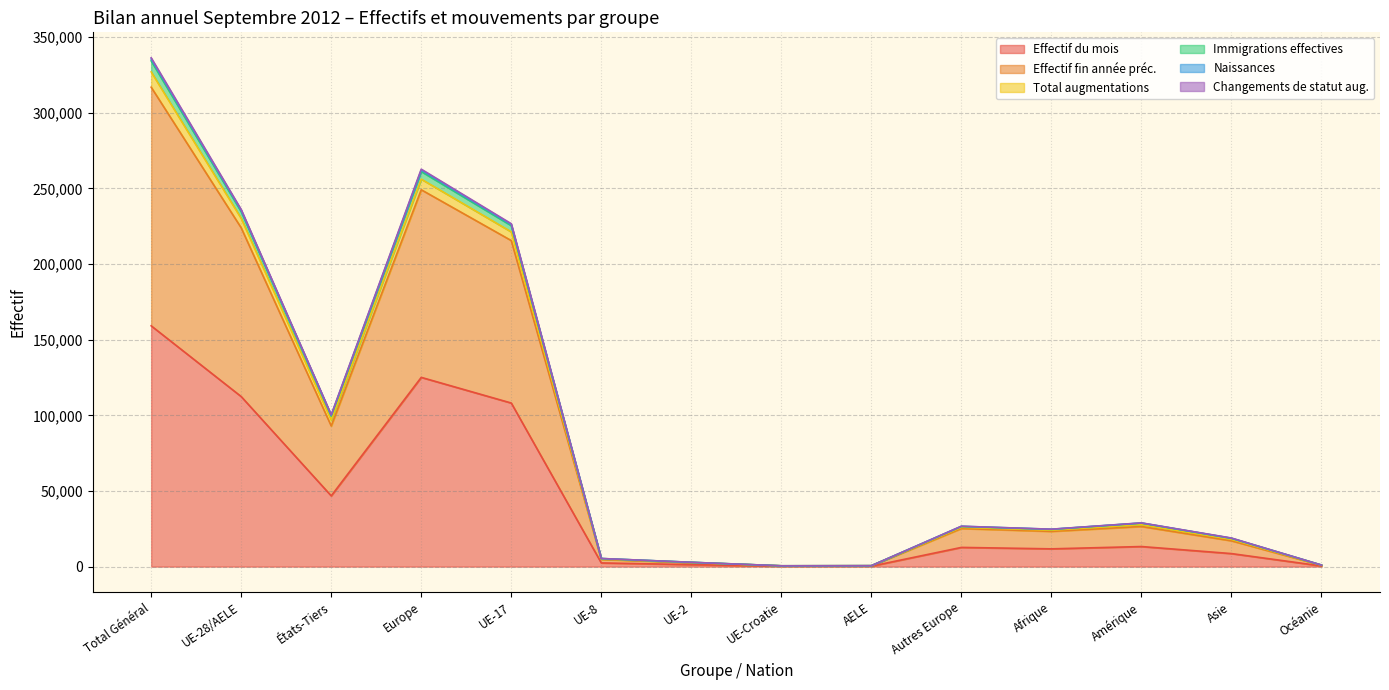

At which label does Effectif du mois reach its peak?

Total Général